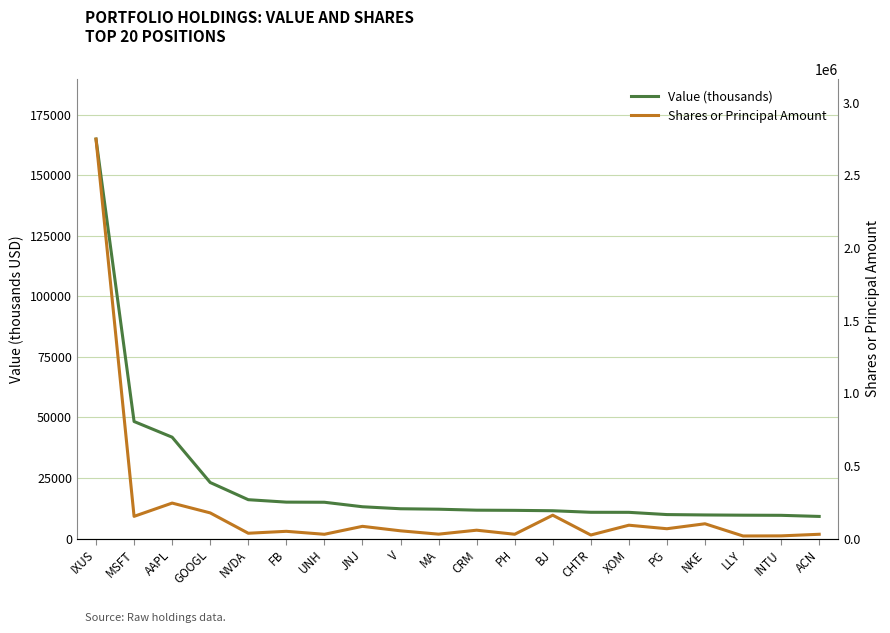

Reading right to left, list all the values displayed in this chart.

Value (thousands): ACN=9152	INTU=9607	LLY=9662	NKE=9760	PG=9916	XOM=10840	CHTR=10862	BJ=11498	PH=11659	CRM=11732	MA=12133	V=12319	JNJ=13145	UNH=15003	FB=15053	NVDA=16056	GOOGL=23152	AAPL=41851	MSFT=48326	IXUS=164855
Shares or Principal Amount: ACN=29801	INTU=18803	LLY=17988	NKE=102075	PG=67982	XOM=92194	CHTR=24696	BJ=161108	PH=29931	CRM=57857	MA=30646	V=53560	JNJ=84397	UNH=29756	FB=50140	NVDA=36912	GOOGL=176920	AAPL=244441	MSFT=153052	IXUS=2748499